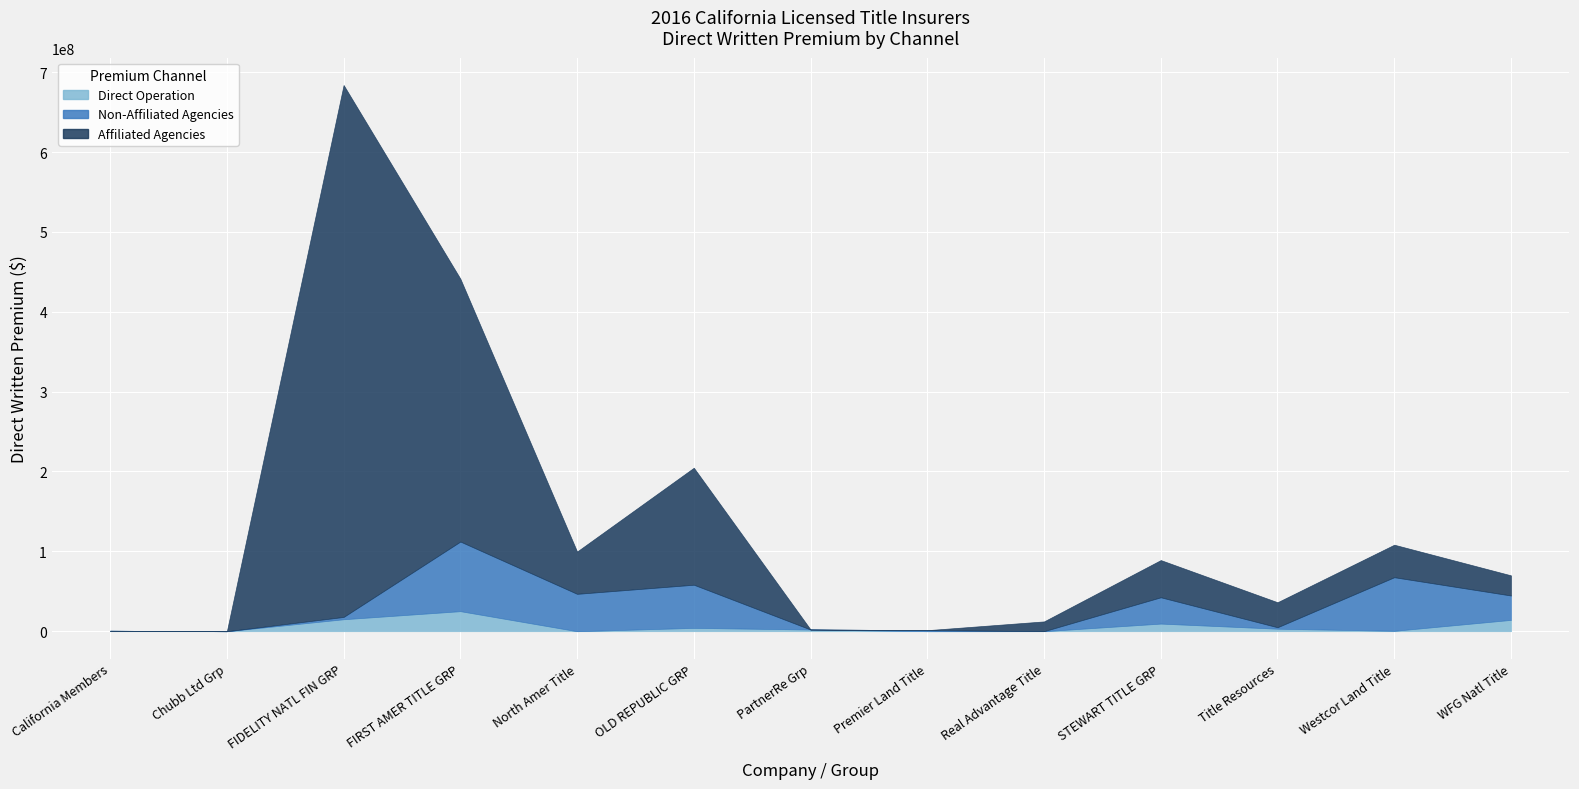

Which has a higher value, Westcor Land Title or North Amer Title?

Westcor Land Title